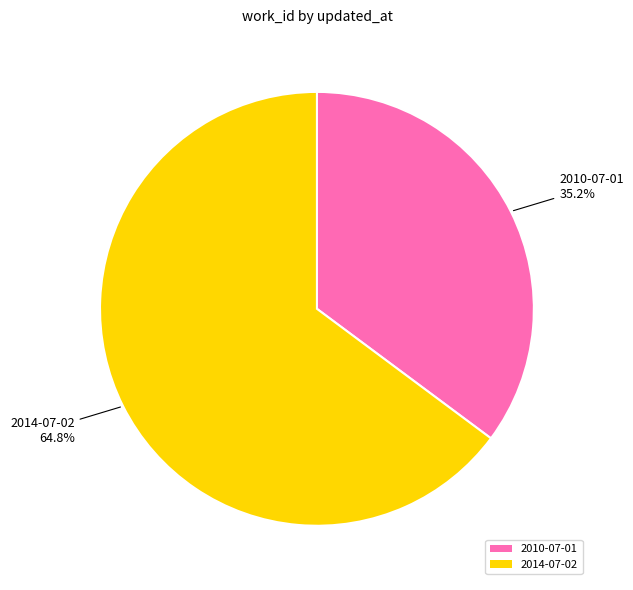

Does any single category account for the majority?

Yes